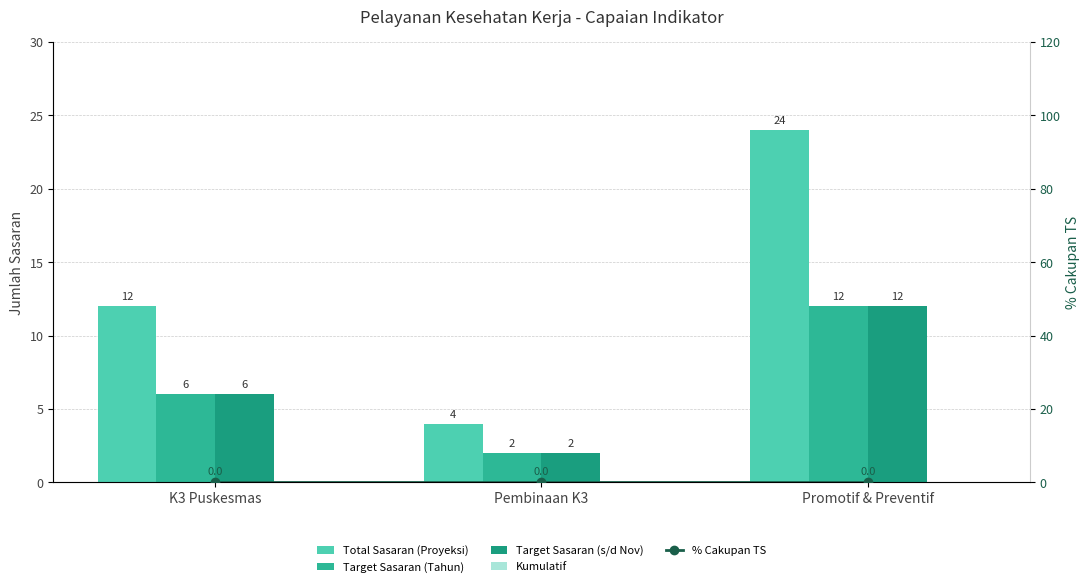

Which series has the largest range (max minus min)?

Total Sasaran (Proyeksi)